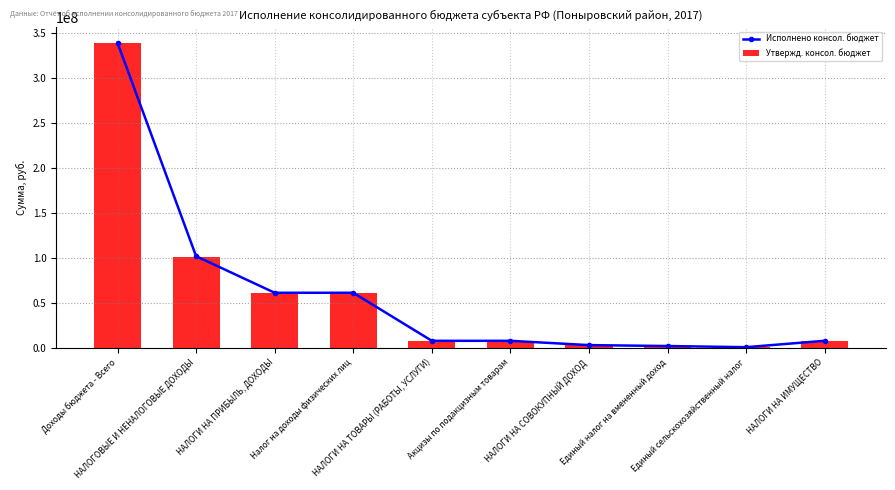

The value of Утвержд. консол. бюджет at НАЛОГИ НА ТОВАРЫ (РАБОТЫ, УСЛУГИ) is 8017406.0. True or false?

True